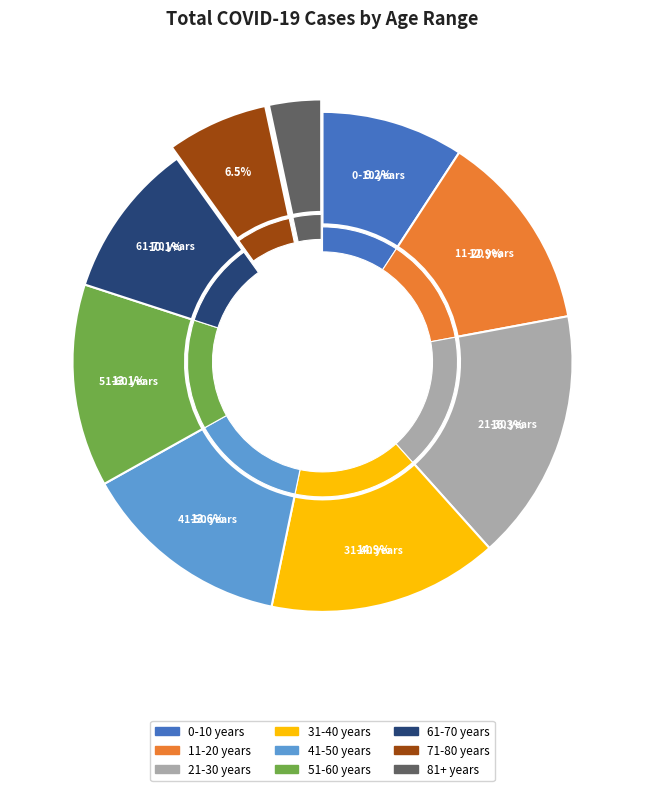

To the nearest percent, what is the average slice percentage?

11%